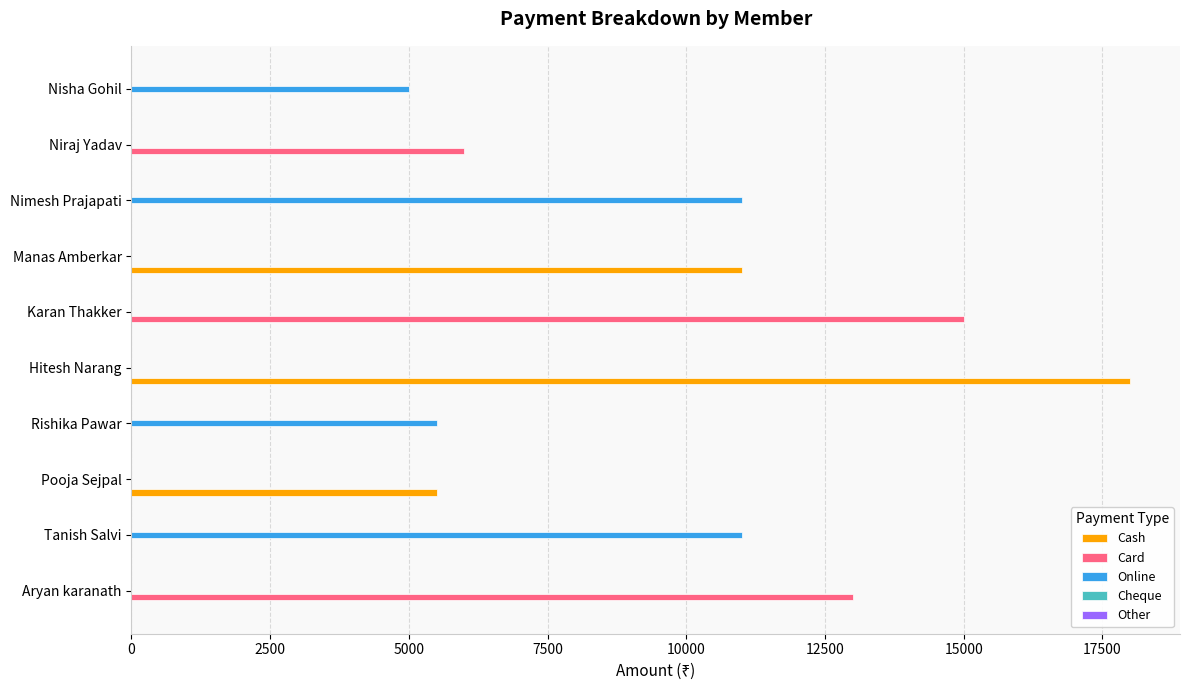

Which series changed the most between Manas Amberkar and Nisha Gohil?

Cash